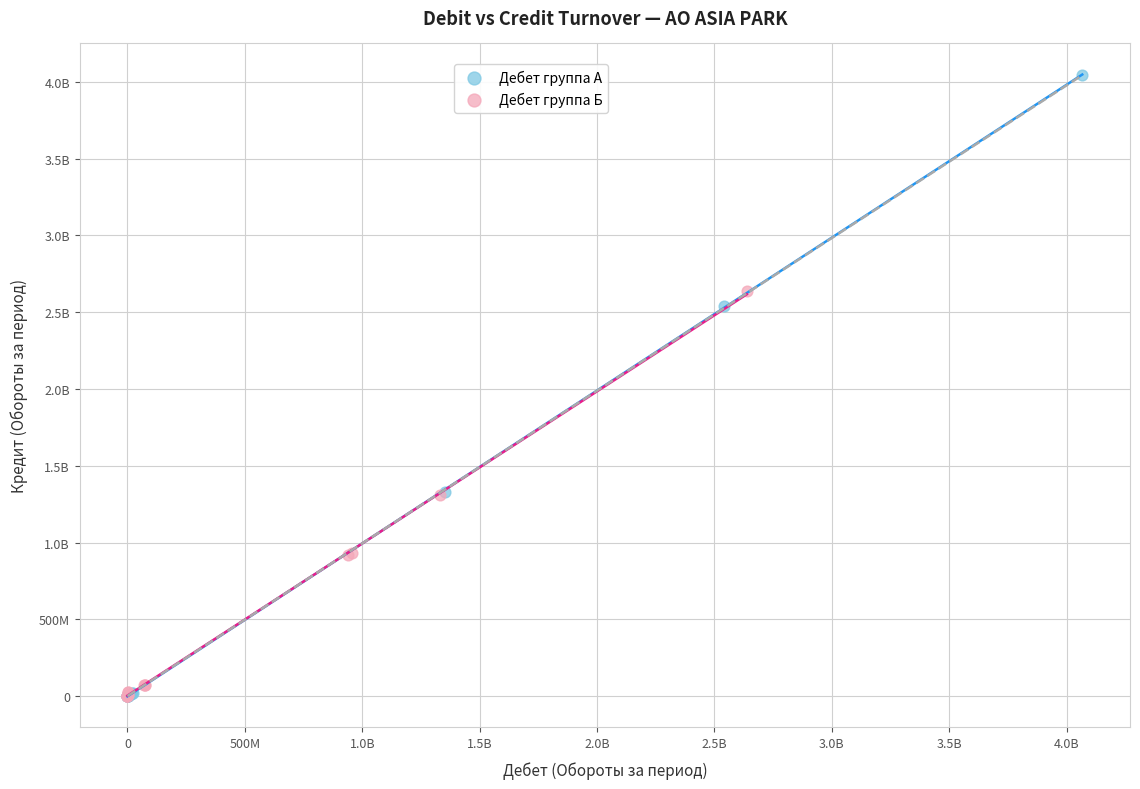

What are all the series names shown in the legend?

Дебет группа А, Дебет группа Б